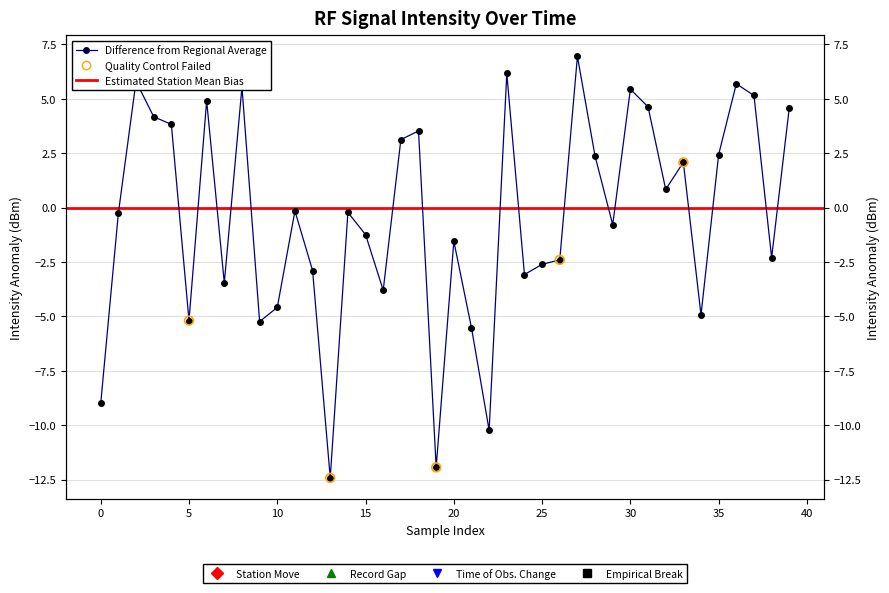

What is the ratio of the value at 18 to the value at 27?

0.5